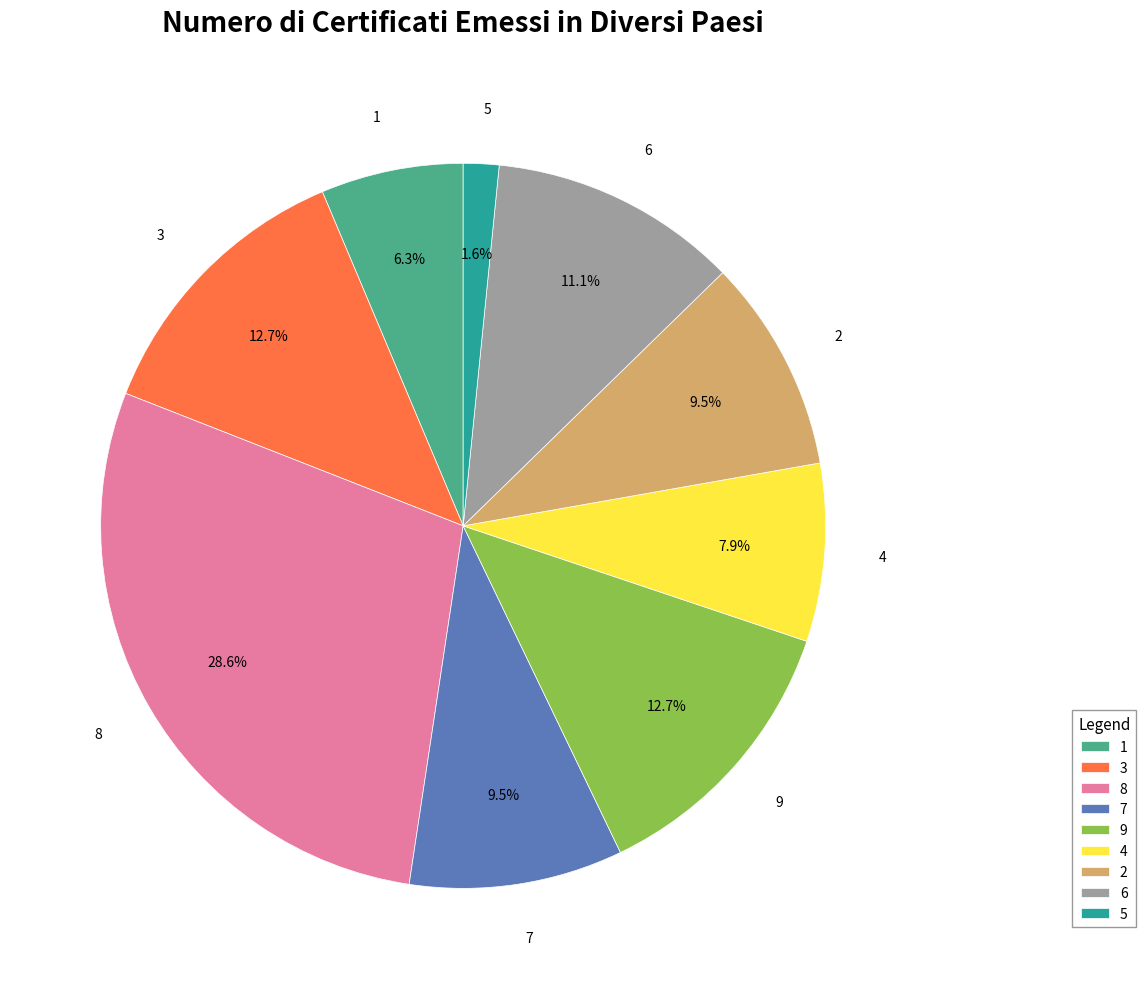

Is 9 the majority of the pie?

No